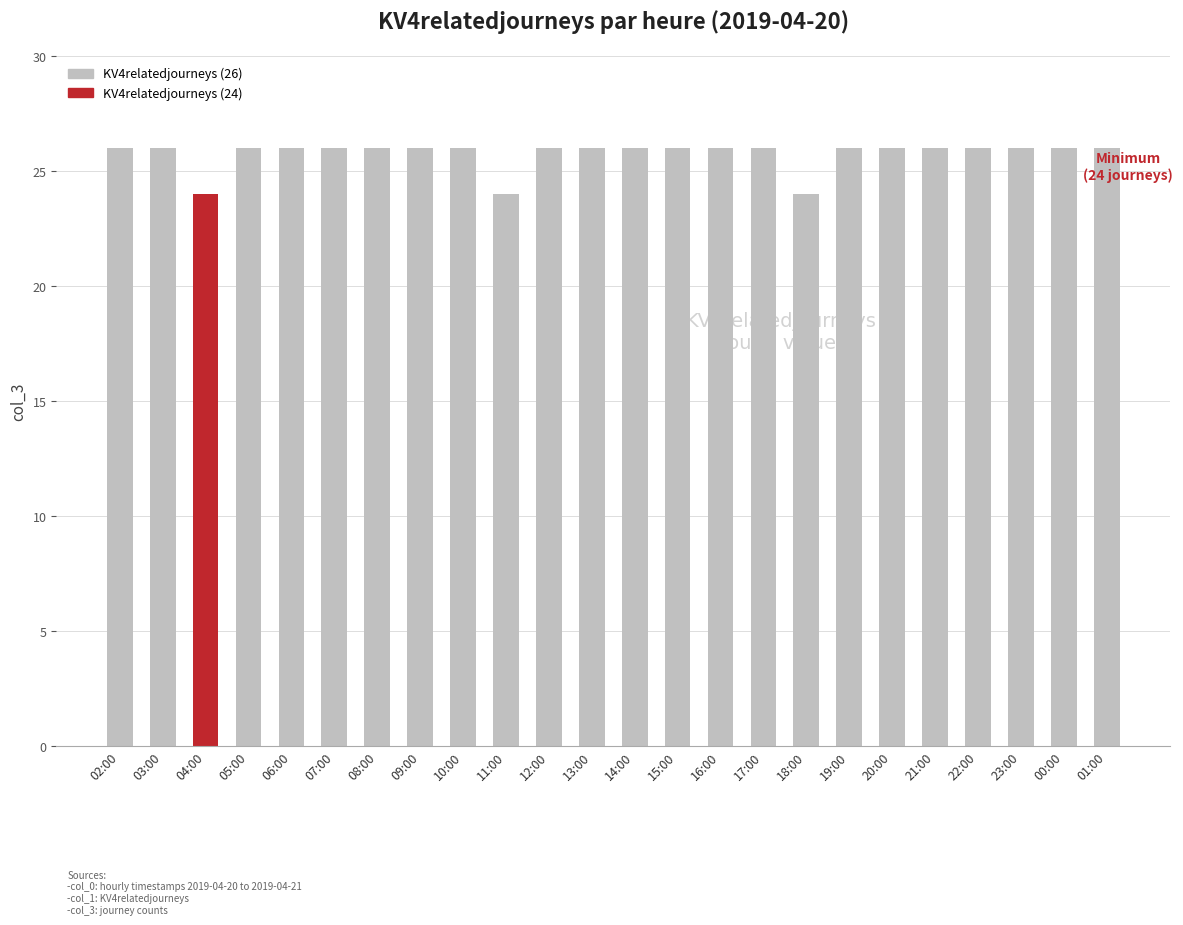

Is it true that the value at 03:00 is 26?

True